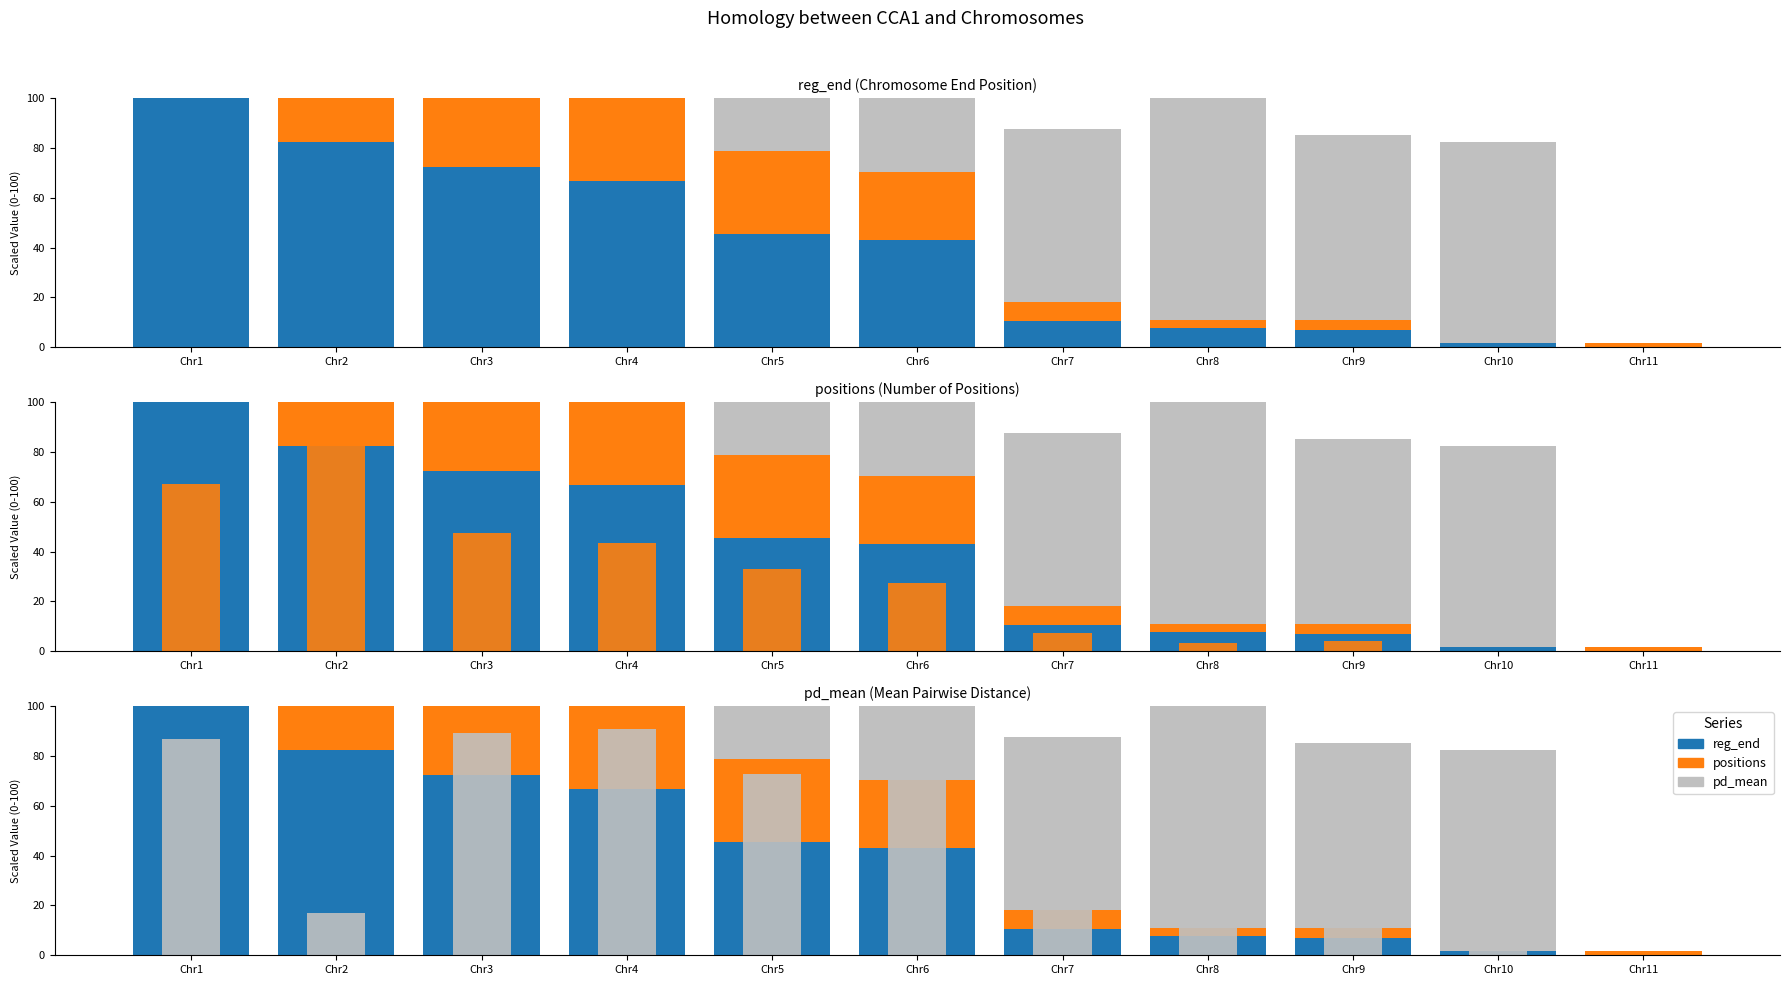

How many bars are there in each group?

3